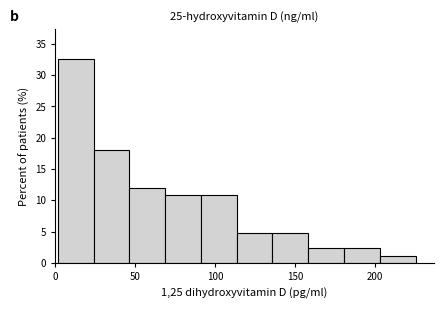

Reading left to right, transcribe this chart: for each bar, give the range it covers on the x-axis and its height. Neither the bar edges nor the heights are printed on the chart, so give them approximately, as read against the axes.

0 to 25: 32.5
25 to 45: 18.0
45 to 70: 12.0
70 to 90: 11.0
90 to 115: 11.0
115 to 135: 5.0
135 to 160: 5.0
160 to 180: 2.5
180 to 205: 2.5
205 to 225: 1.0